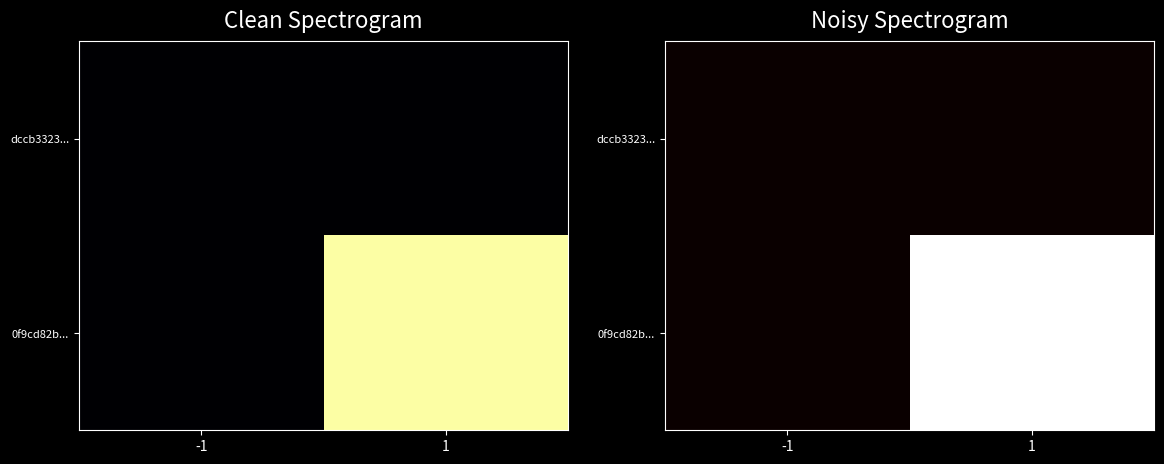

Which series has the largest range (max minus min)?

0f9cd82b...